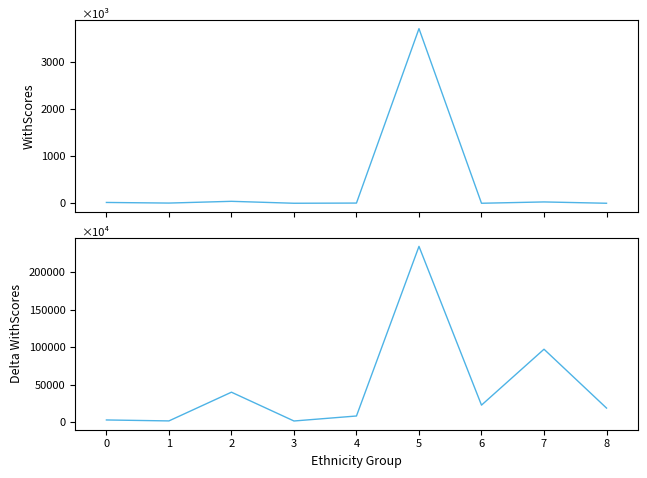

Does the chart have visible grid lines?

No